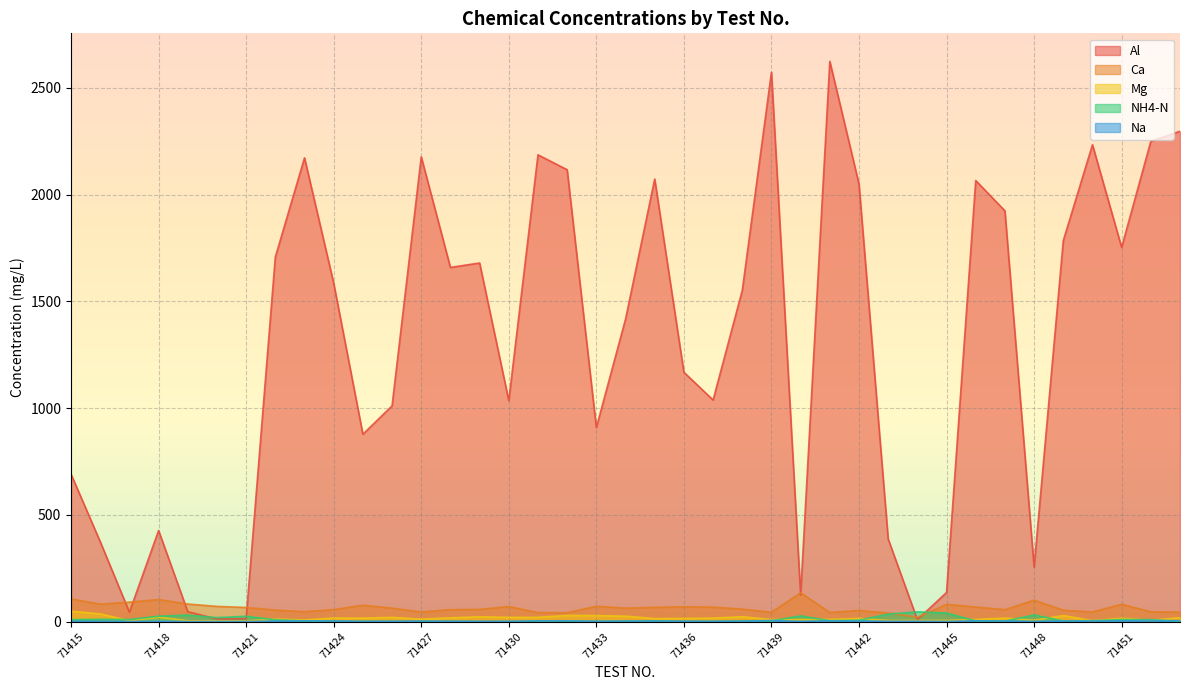

True or false: Na and Ca cross at least once.

False